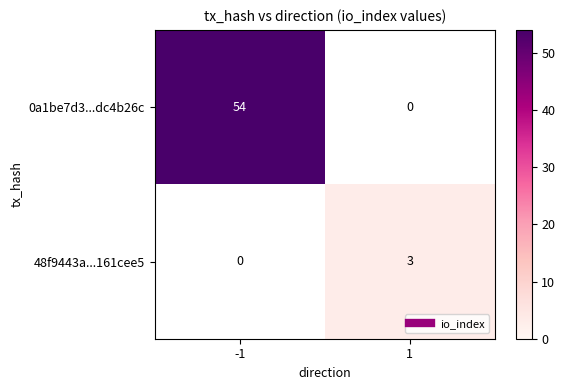

Between 1 and -1, which is larger?

-1